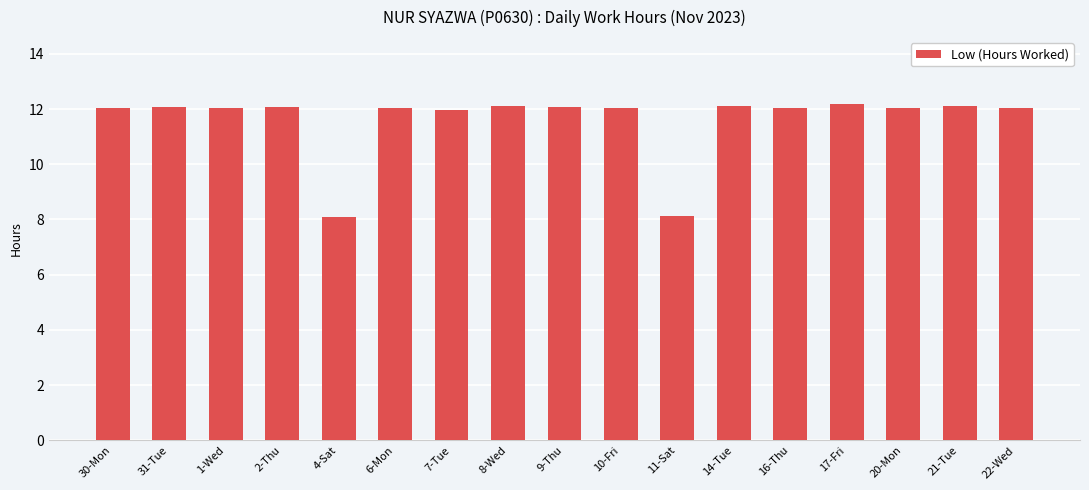

What is the smallest value displayed?

8.1